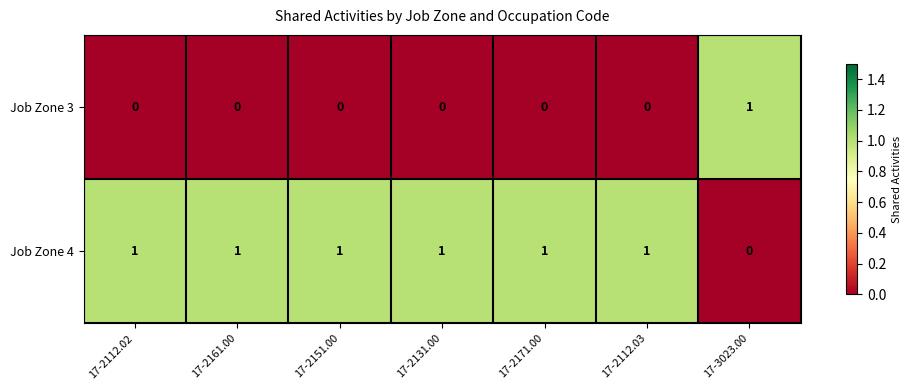

Rank the series at 17-2112.02 from highest to lowest value.

Job Zone 4, Job Zone 3